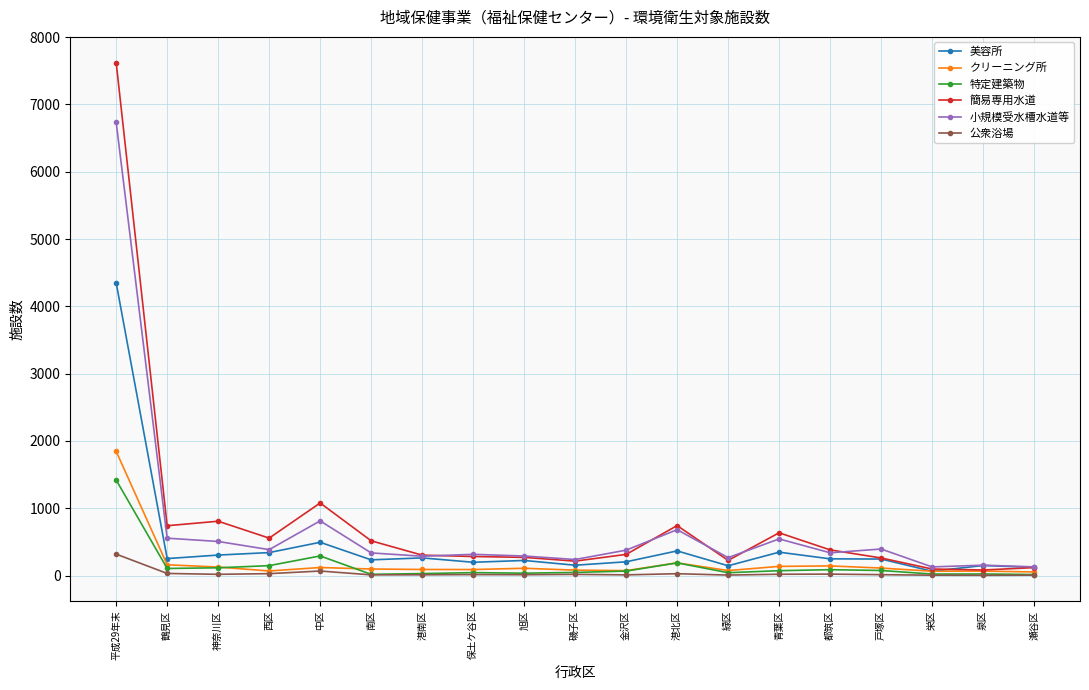

How many data points does each series have?

19